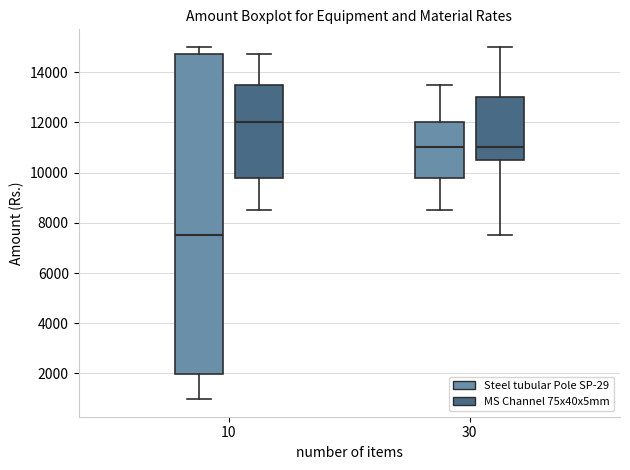

Reading left to right, transcribe this box plot: for each box, give where its median line is, the range the box spans, and where its two whiskers end, as read against the y-axis. The values are not printed on the chart, so give them approximately, as read against the axis.

10 (Steel tubular Pole SP-29): median 7600, box 2000 to 14800, whiskers 1000 to 15000
10 (MS Channel 75x40x5mm): median 12000, box 9800 to 13600, whiskers 8600 to 14800
30 (Steel tubular Pole SP-29): median 11000, box 9800 to 12000, whiskers 8600 to 13600
30 (MS Channel 75x40x5mm): median 11000, box 10600 to 13000, whiskers 7600 to 15000